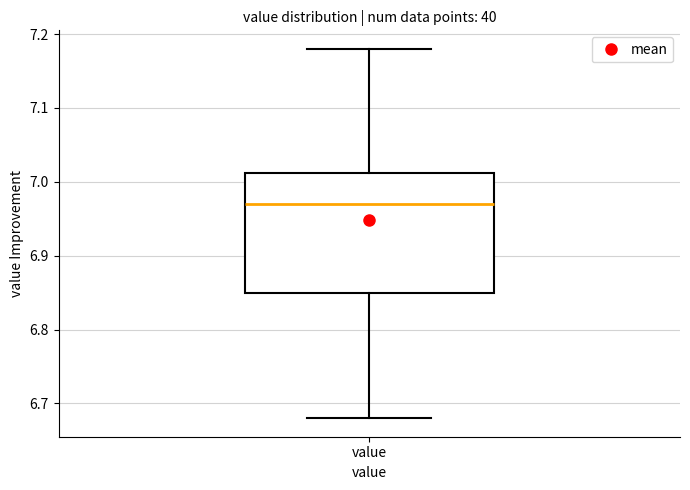

Transcribe this box plot: give where the median line is, the range the box spans, and where the two whiskers end, as read against the y-axis. The values are not printed on the chart, so give them approximately, as read against the axis.

median 6.97, box 6.85 to 7.01, whiskers 6.68 to 7.18